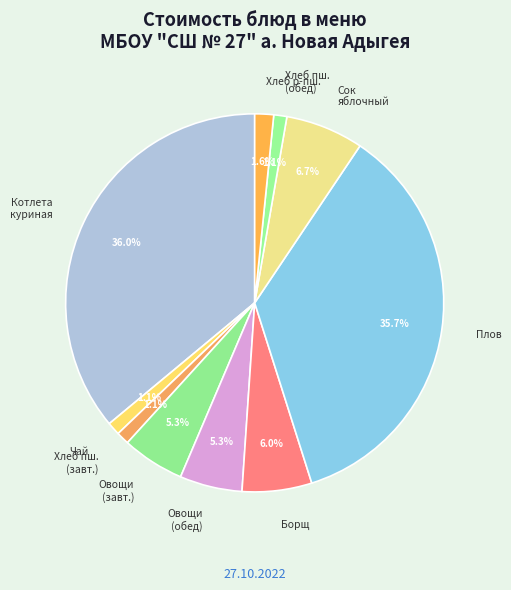

What is the ratio of the value at Хлеб пш. (обед) to the value at Хлеб р-пш.?

0.7